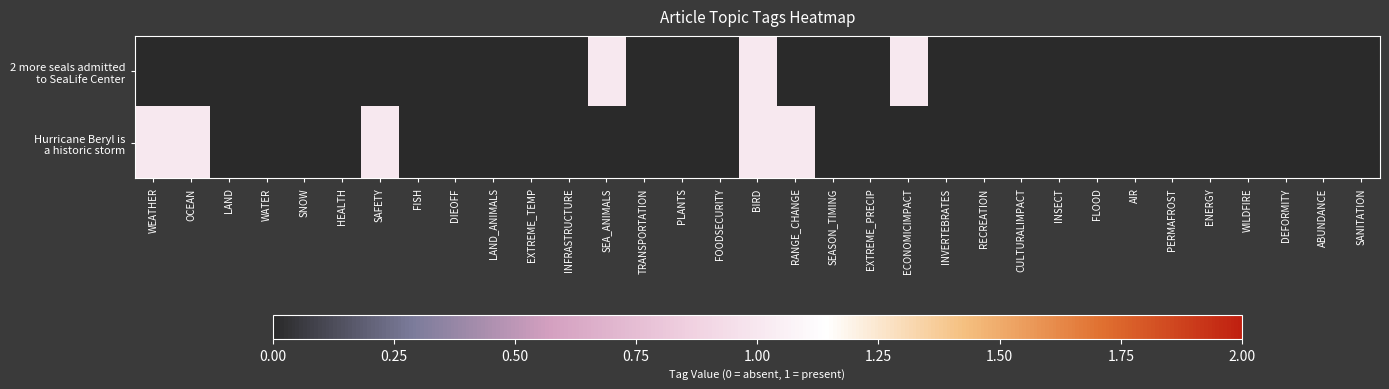

How many categories are shown in the chart?

33